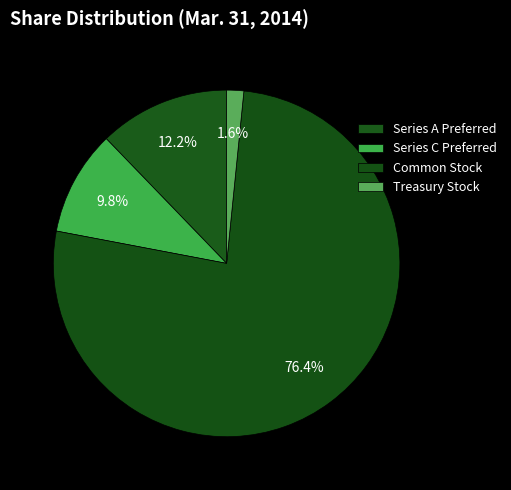

How many slices are in this pie chart?

4